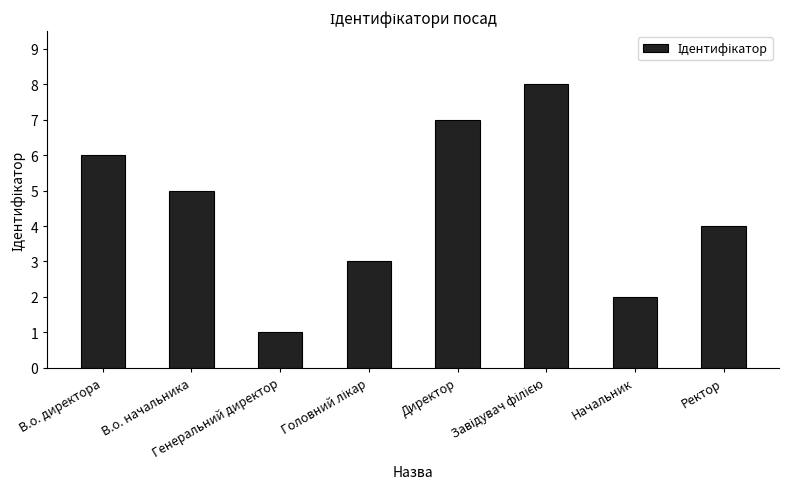

What is the difference between the maximum and minimum values?

7